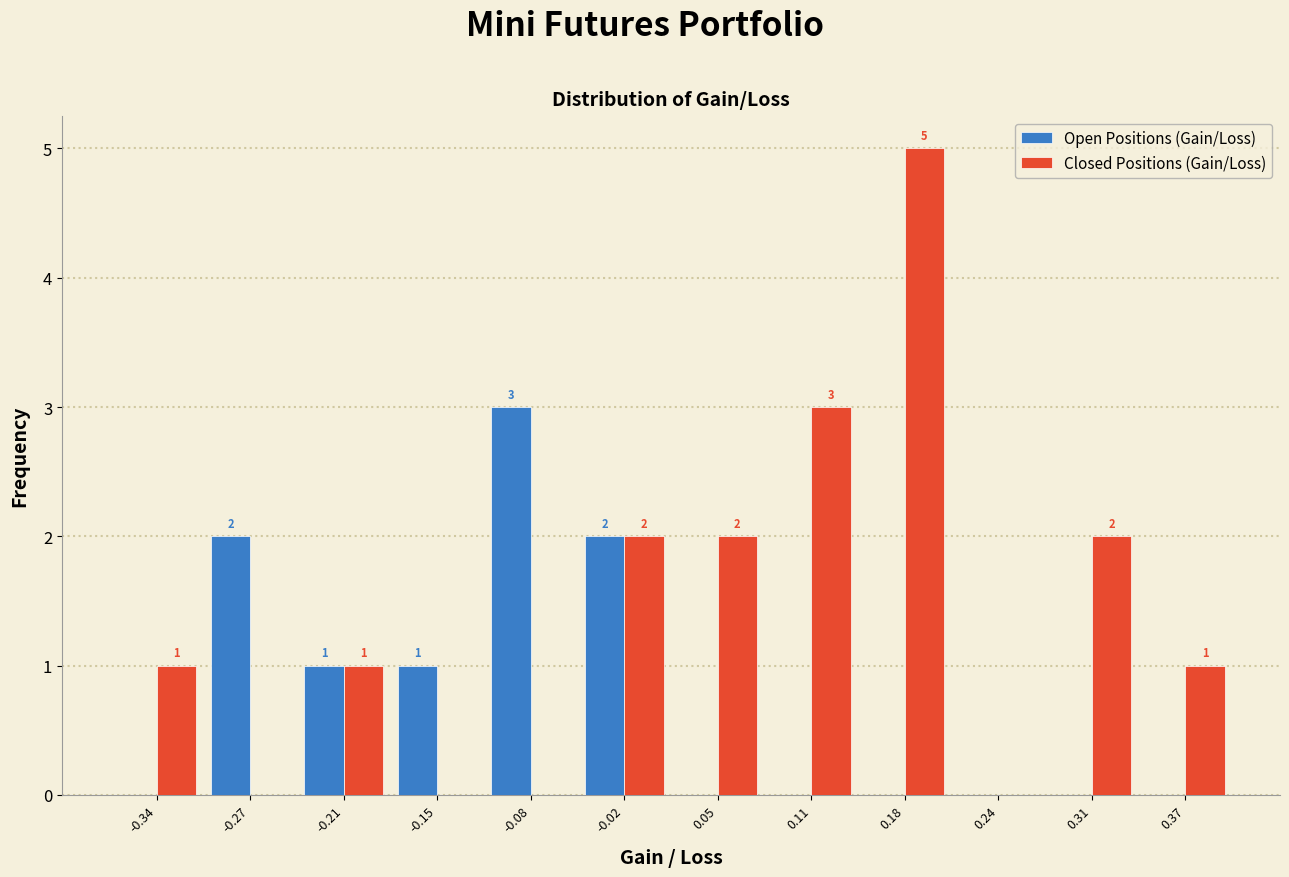

In the Closed Positions (Gain/Loss) series, which range on the x-axis has the tallest bar?

0.14 to 0.21